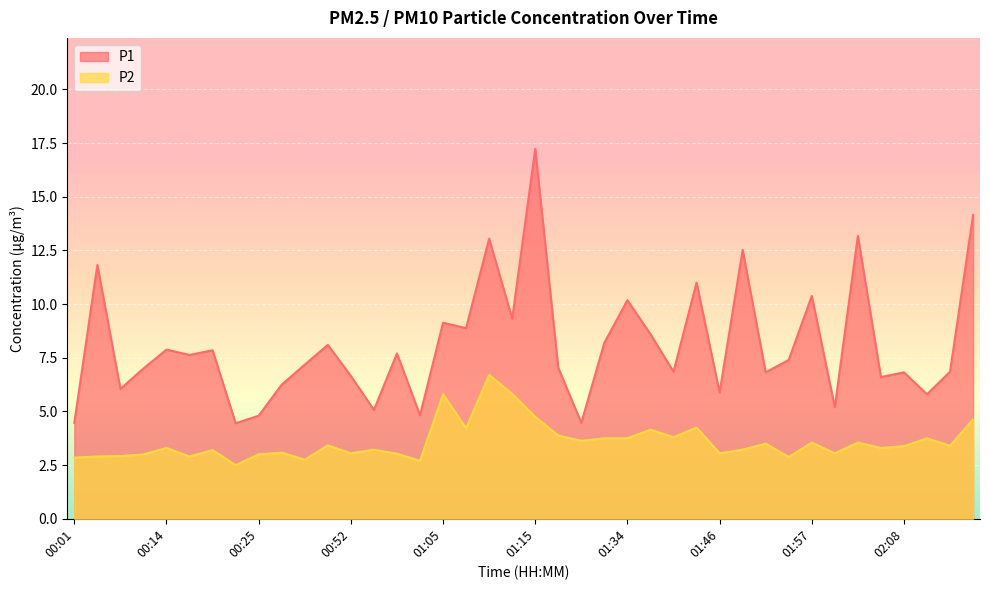

What is the highest value of the P2 series?

6.7